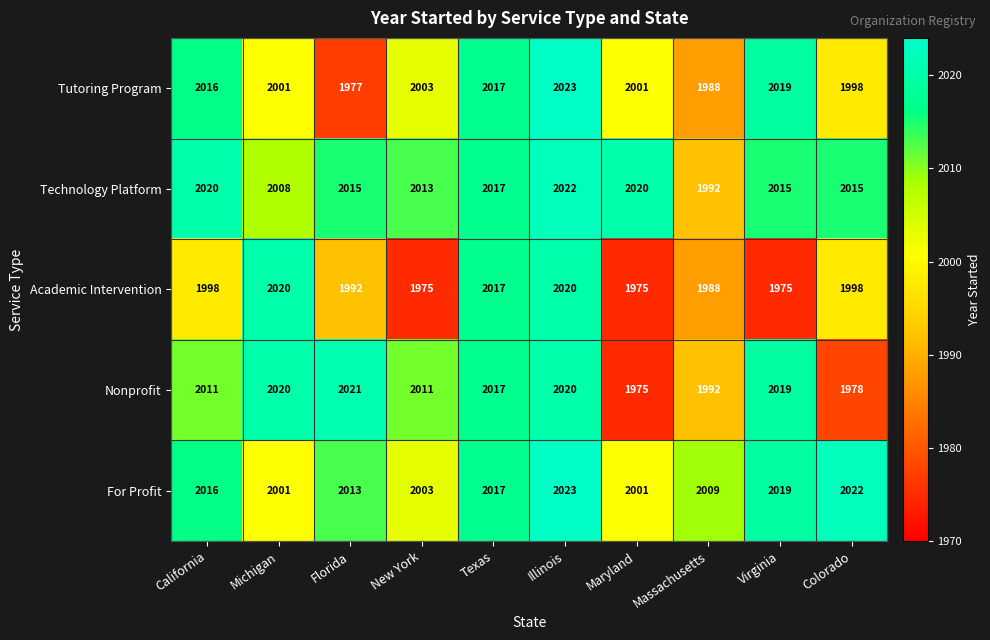

Is it true that Nonprofit equals 1992 at Massachusetts?

True